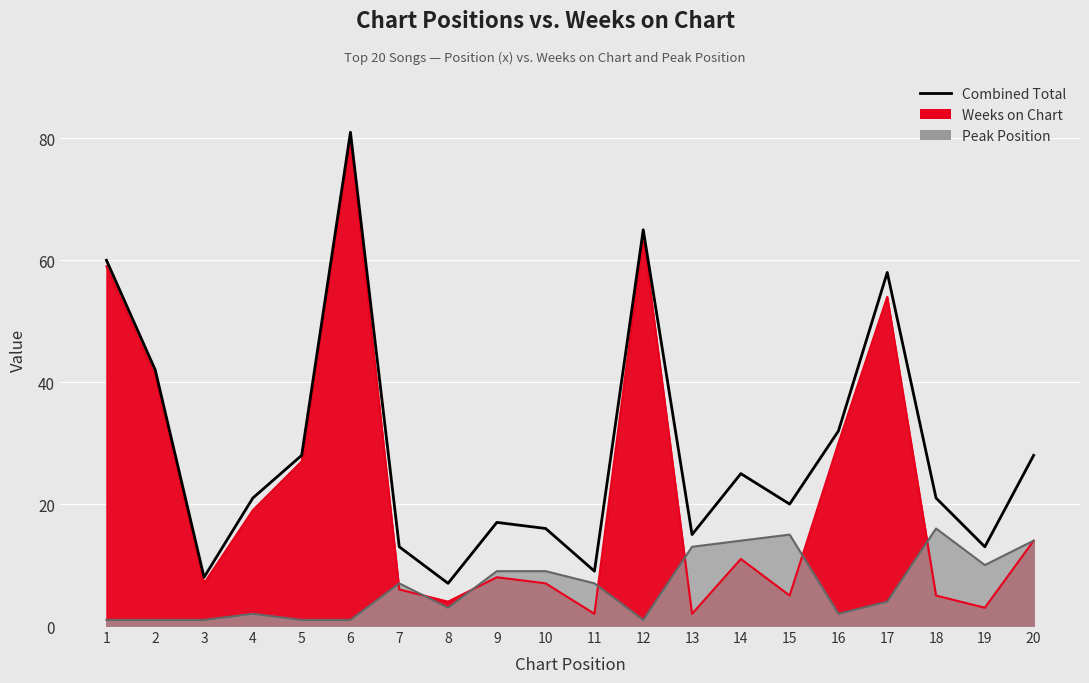

The chart shows a value of 38 at 14. True or false?

False